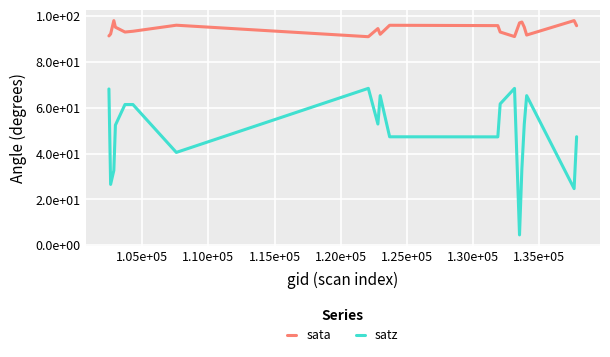

What is the difference between the maximum and second lowest values in the sata series?

7.0